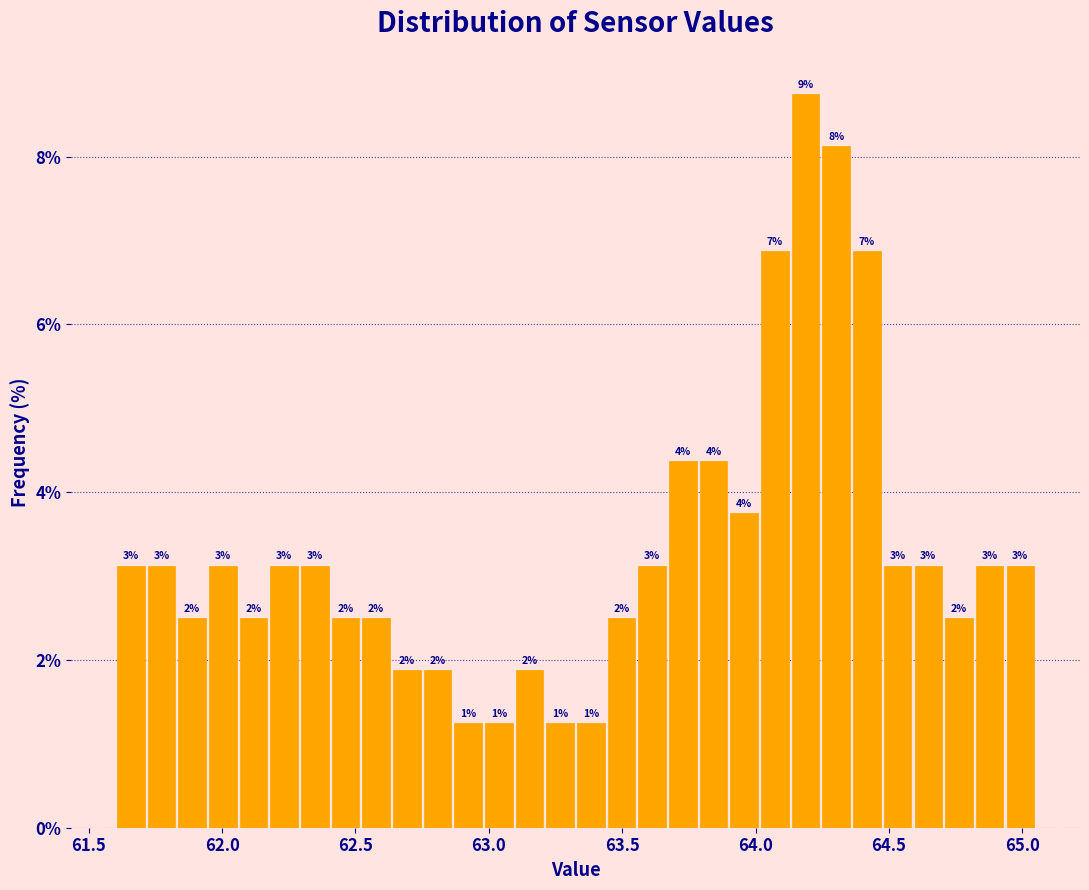

Read against the x-axis, roughly where is the centre of the tallest bar?

64.20